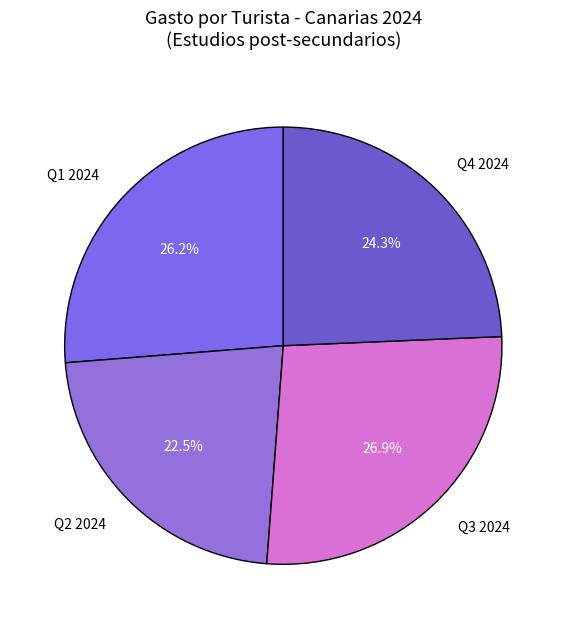

What is the ratio of the value at Q1 2024 to the value at Q2 2024?

1.2